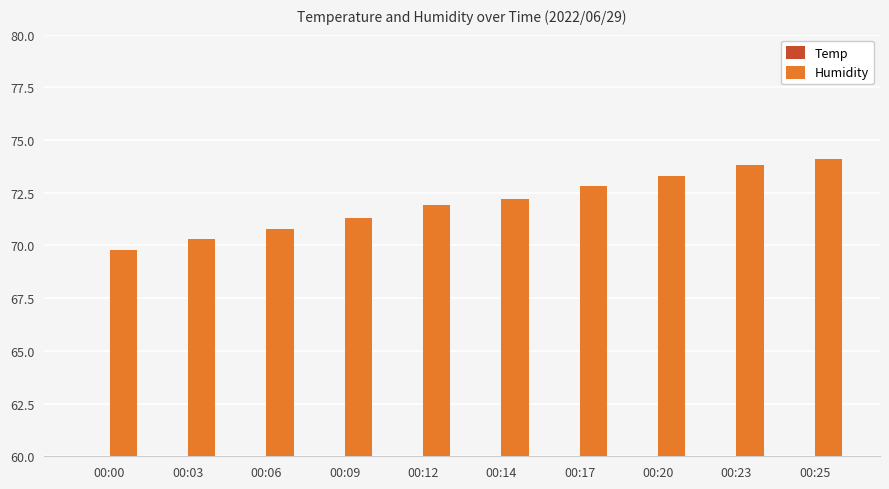

Which series changed the most between 00:17 and 00:25?

Humidity